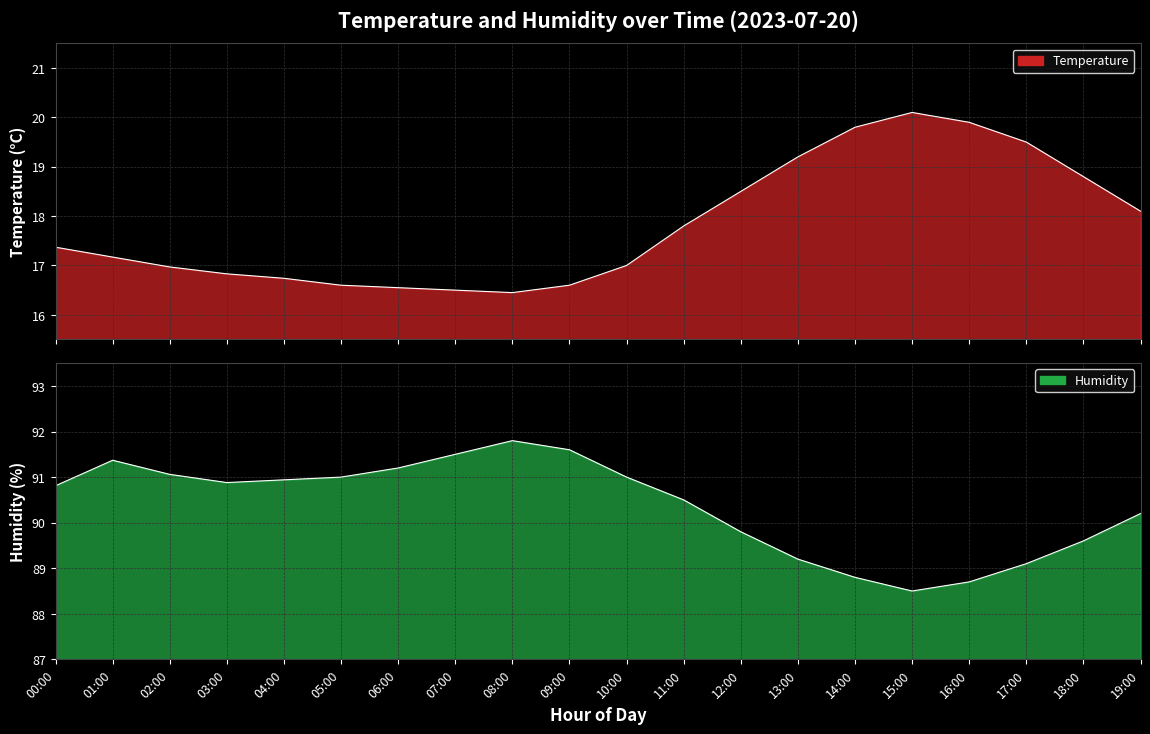

Which series changed the most between 04:00 and 07:00?

humidity